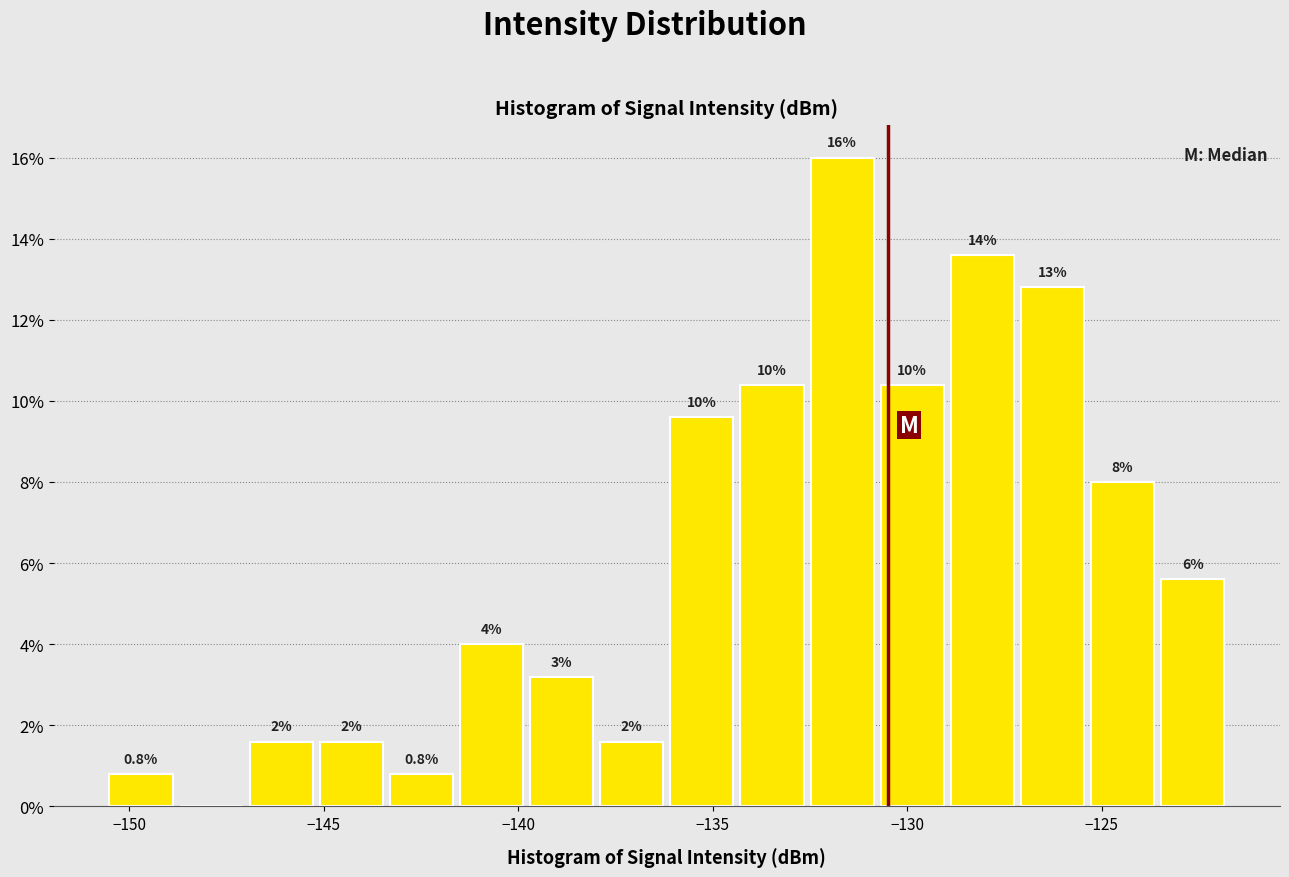

Read against the x-axis, roughly where is the centre of the tallest bar?

-131.5